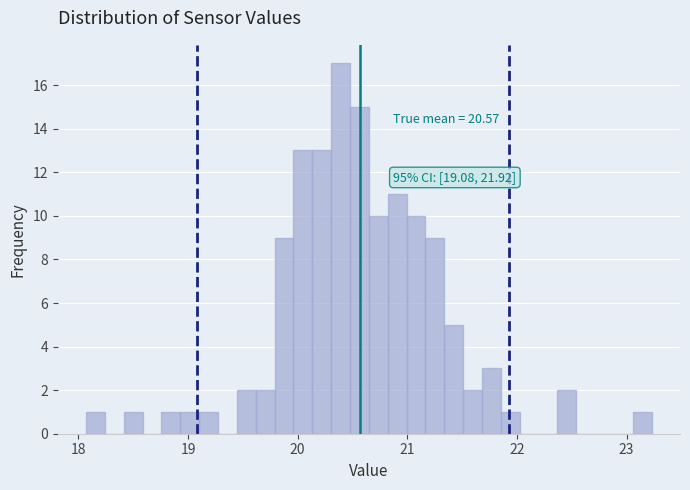

Read against the x-axis, roughly where is the centre of the tallest bar?

20.4